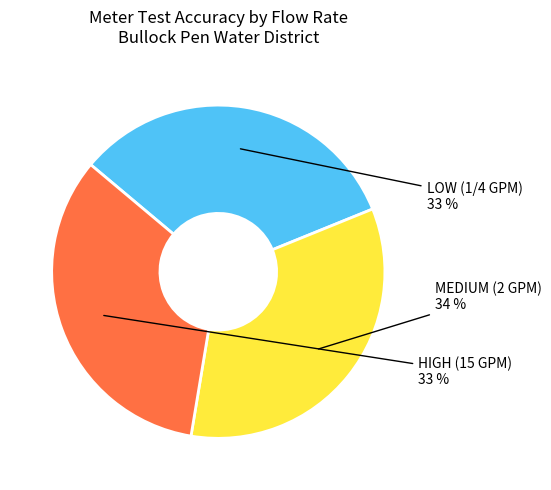

How many segments does this pie chart have?

3